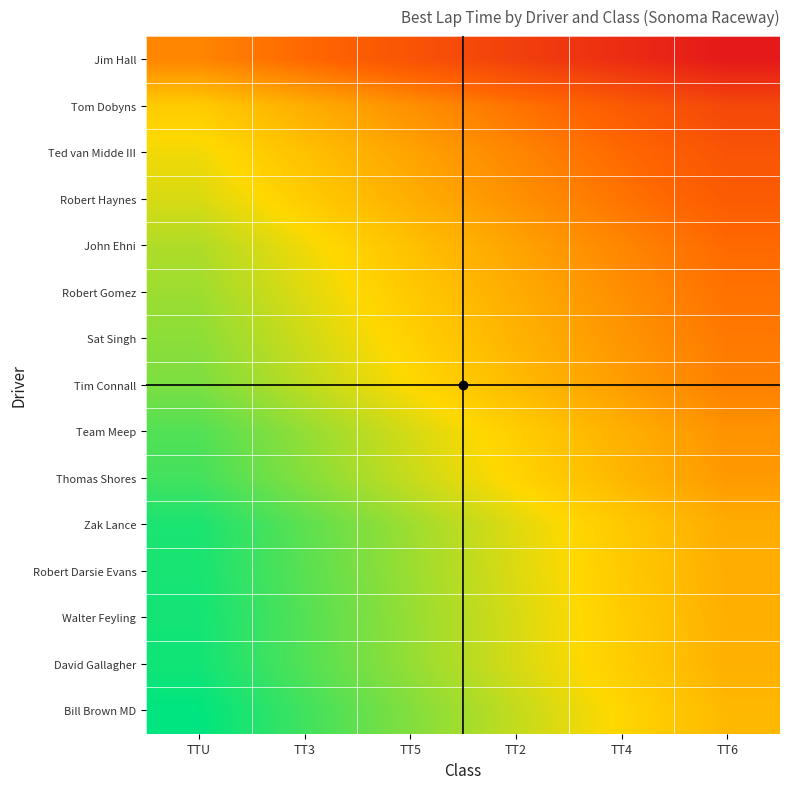

Between TT4 and TT3, which is larger?

TT3